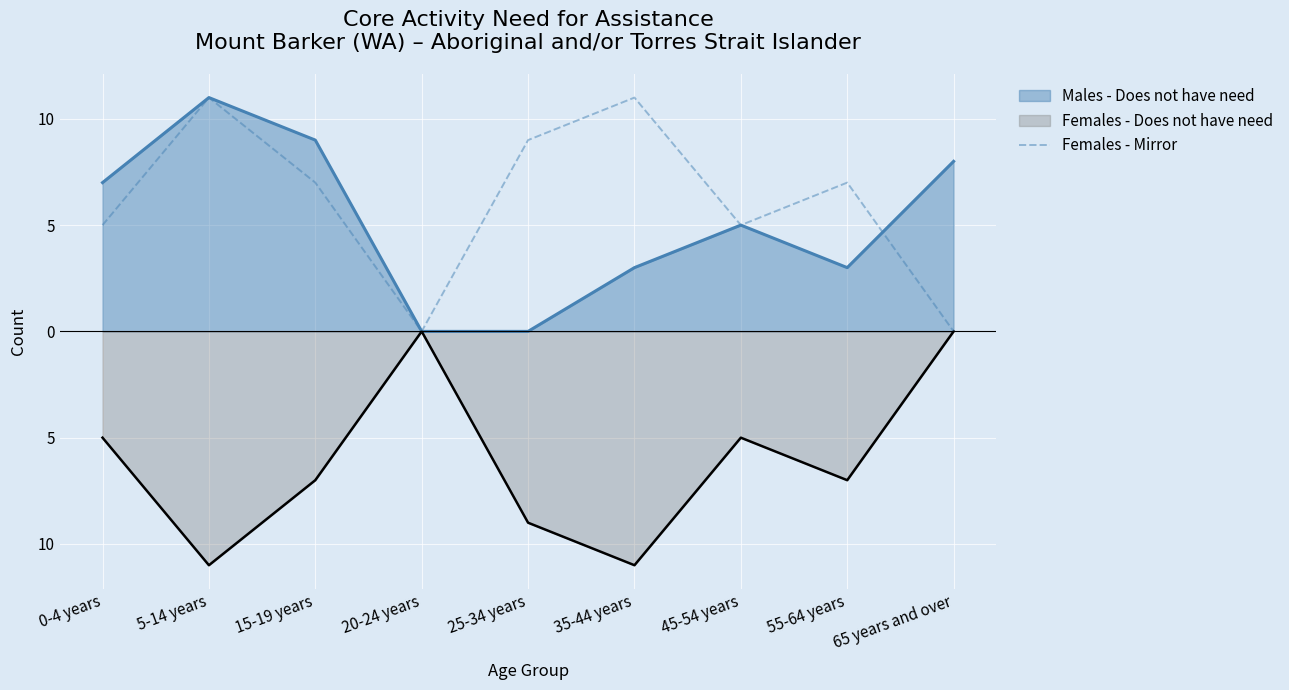

The chart shows a value of 11 at 35-44 years. True or false?

True